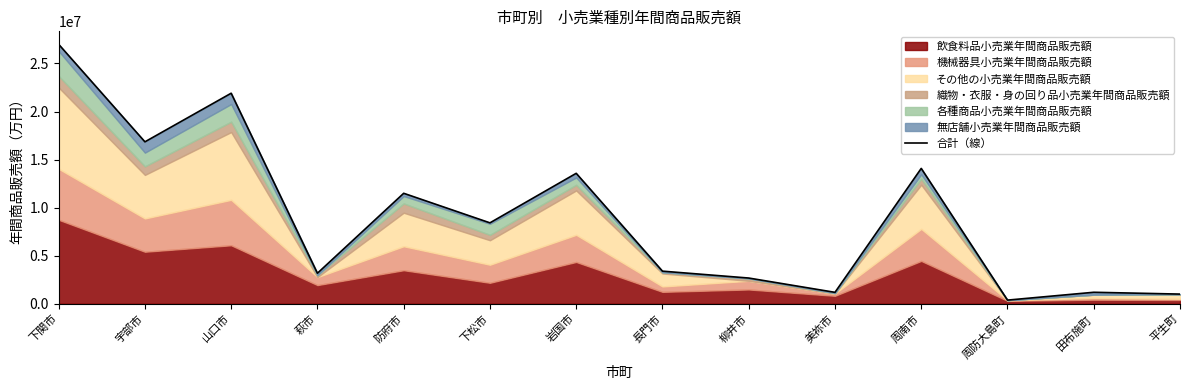

Rank the categories by value from lowest to highest.

周防大島町, 平生町, 美祢市, 田布施町, 柳井市, 萩市, 長門市, 下松市, 防府市, 岩国市, 周南市, 宇部市, 山口市, 下関市